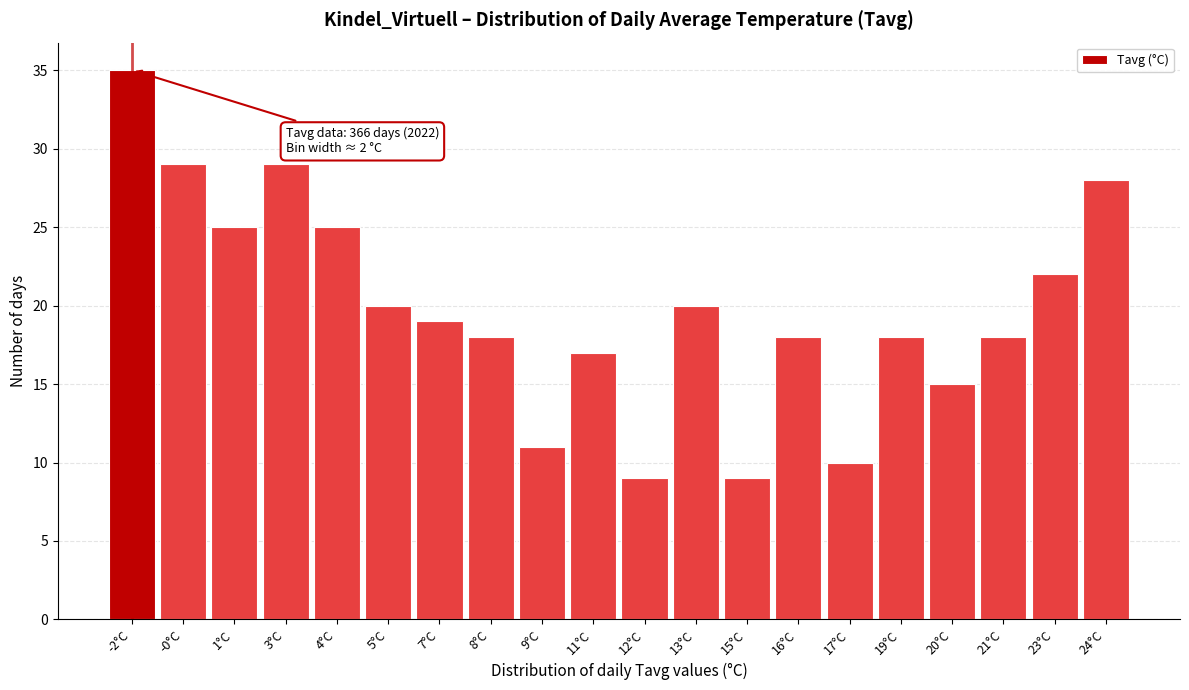

Reading right to left, list all the values displayed in this chart.

24°C=28	23°C=22	21°C=18	20°C=15	19°C=18	17°C=10	16°C=18	15°C=9	13°C=20	12°C=9	11°C=17	9°C=11	8°C=18	7°C=19	5°C=20	4°C=25	3°C=29	1°C=25	-0°C=29	-2°C=35